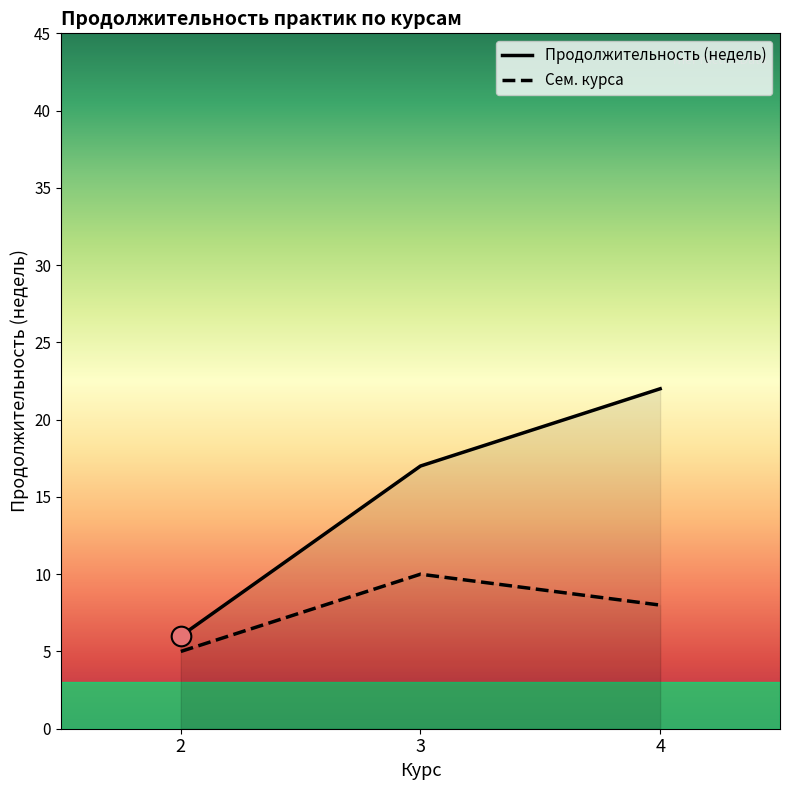

Is the value of Продолжительность (недель) at 3 greater than the value of Сем. курса at 3?

Yes